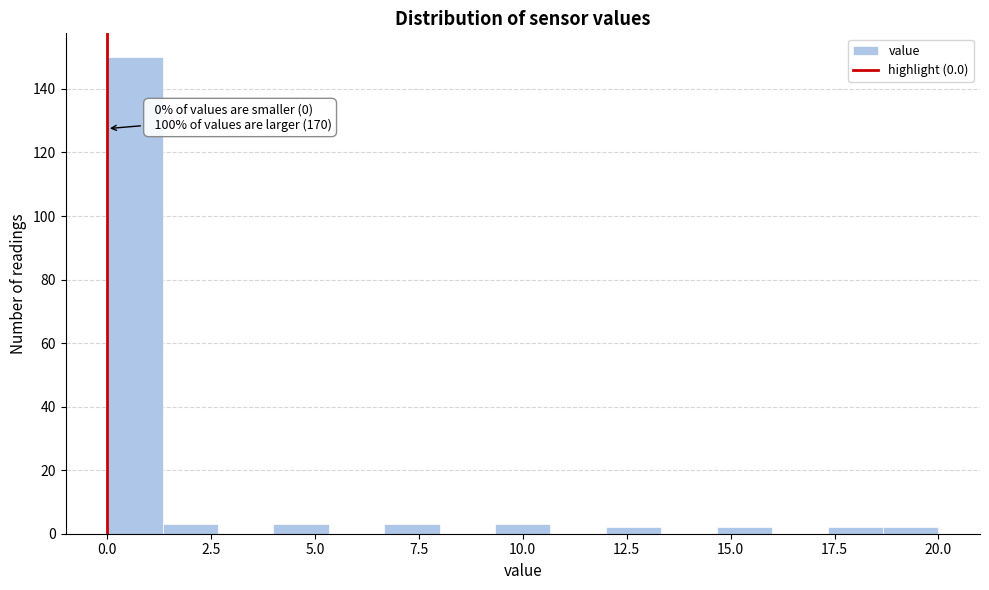

Read against the x-axis, roughly where is the centre of the tallest bar?

0.5